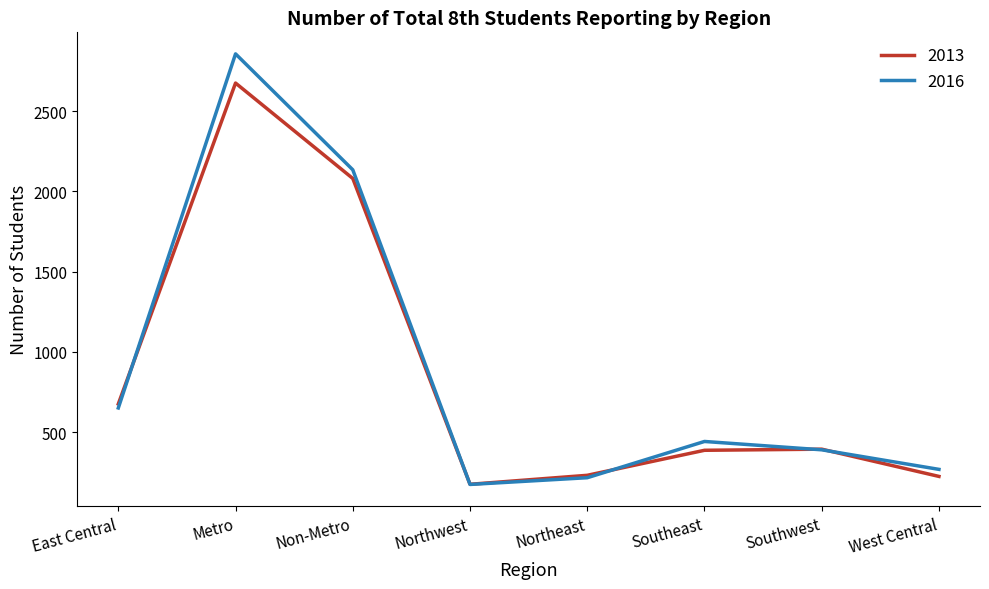

True or false: 2013 and 2016 intersect in this chart.

True